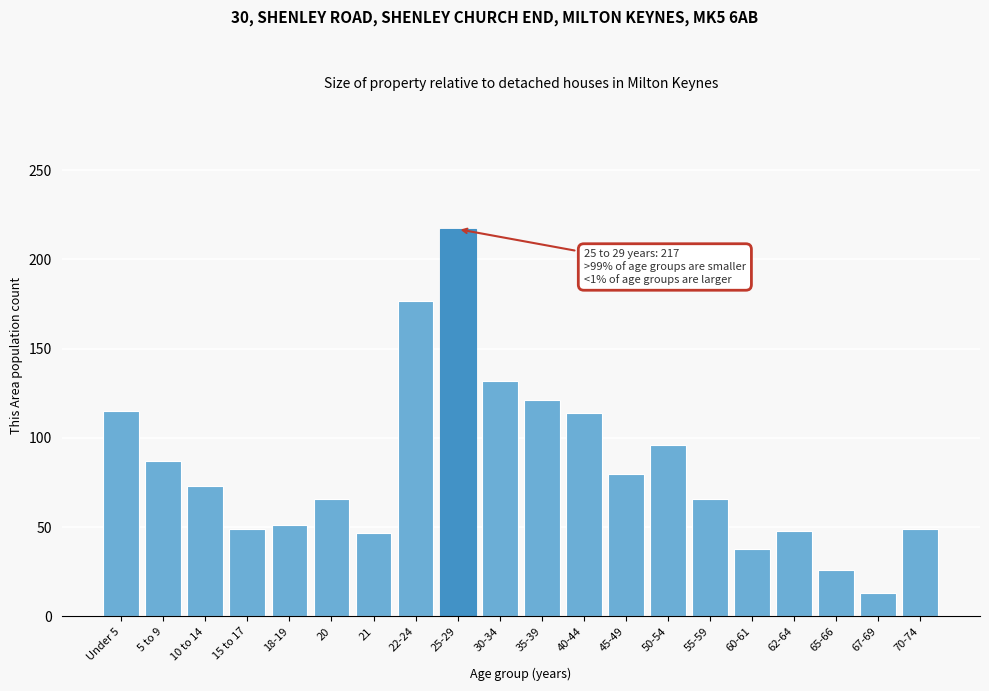

The value at 22-24 is 177. True or false?

True